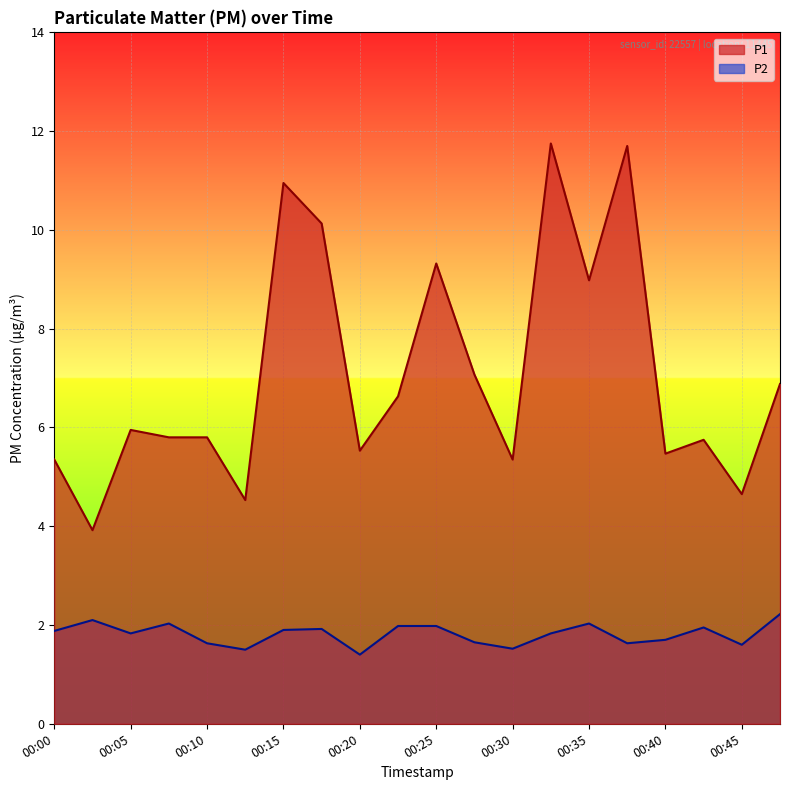

What is the total value across all series at 00:12?

6.0